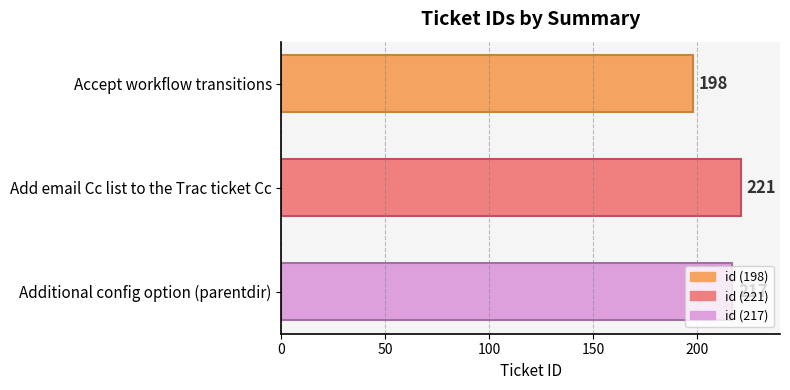

The chart shows a value of 332 at Accept workflow transitions. True or false?

False